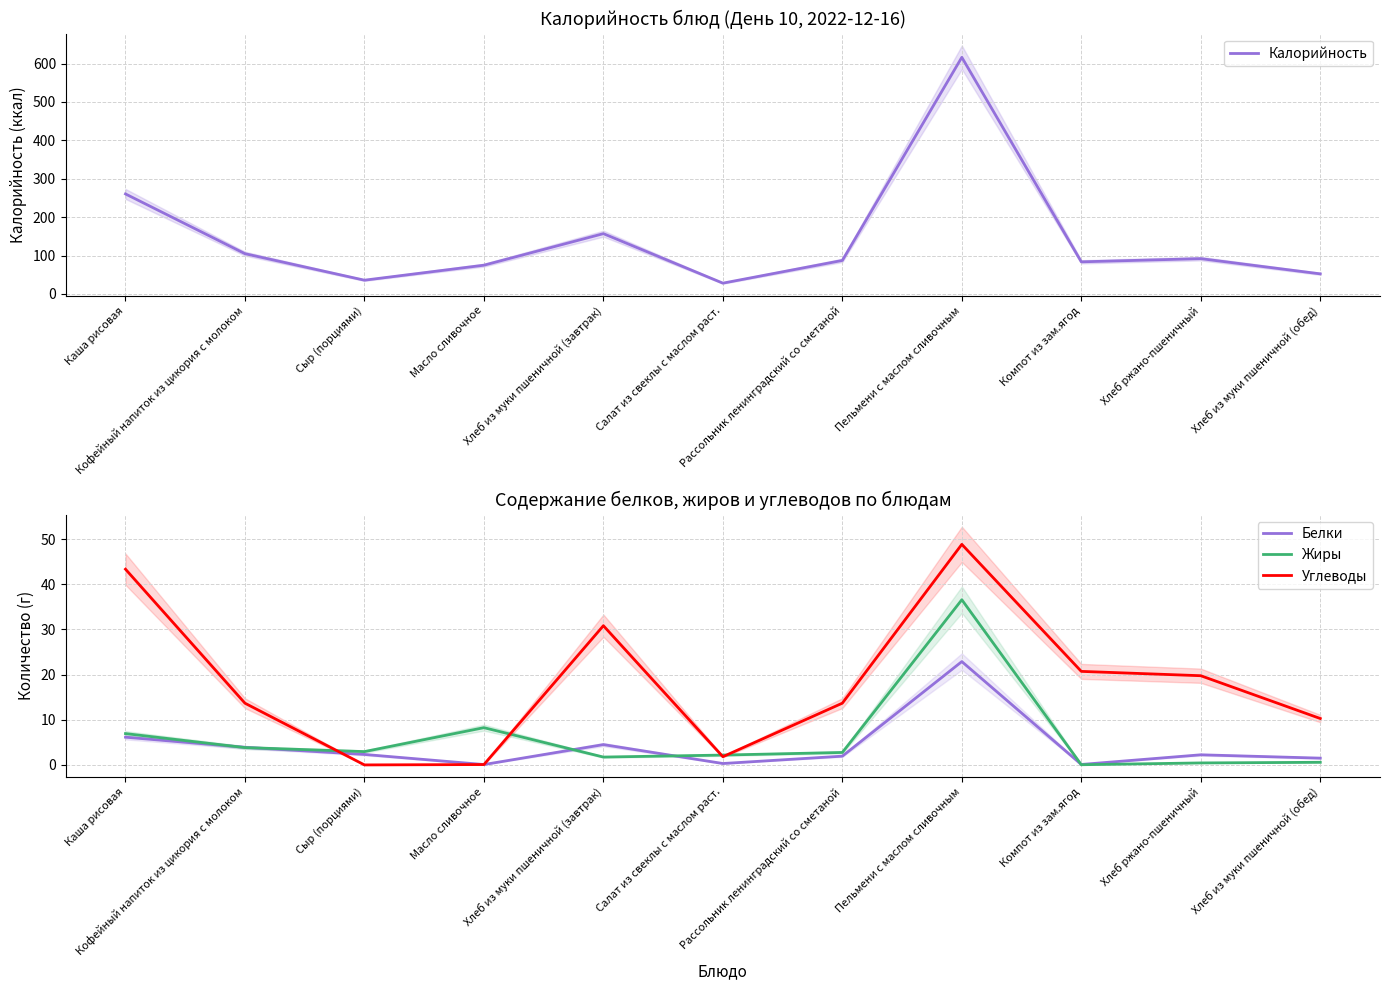

What is the difference between the maximum and minimum values in the Белки series?

22.8